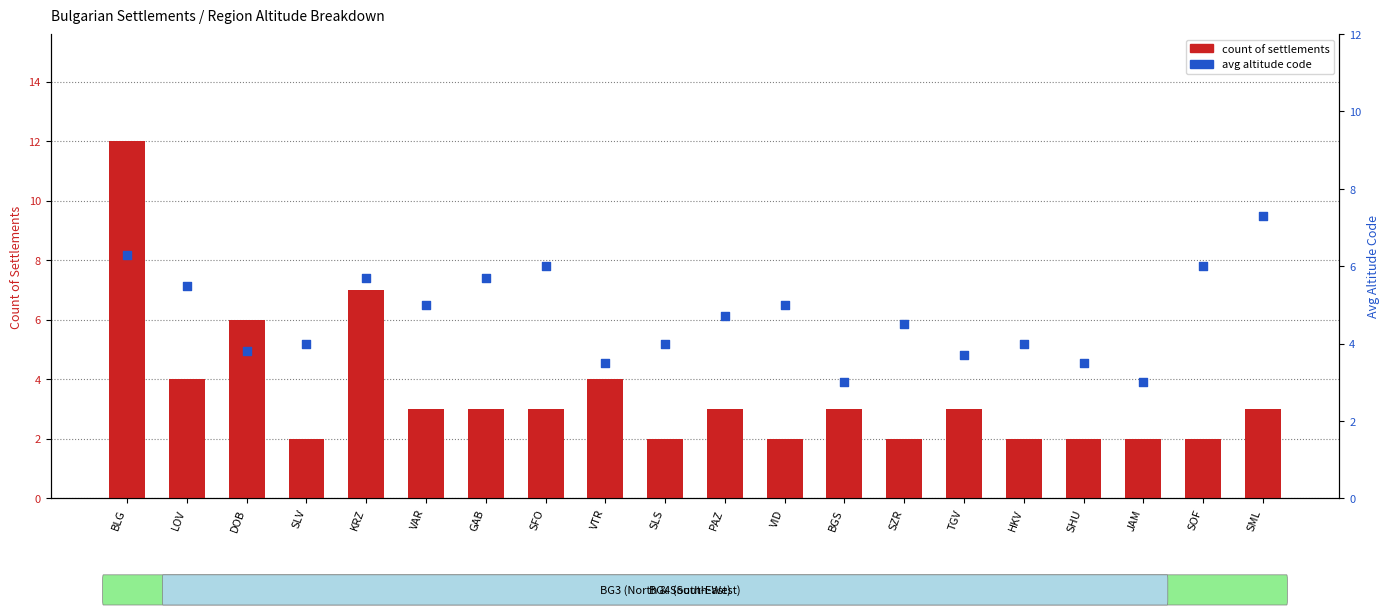

Which series has the widest spread of Y values?

count of settlements